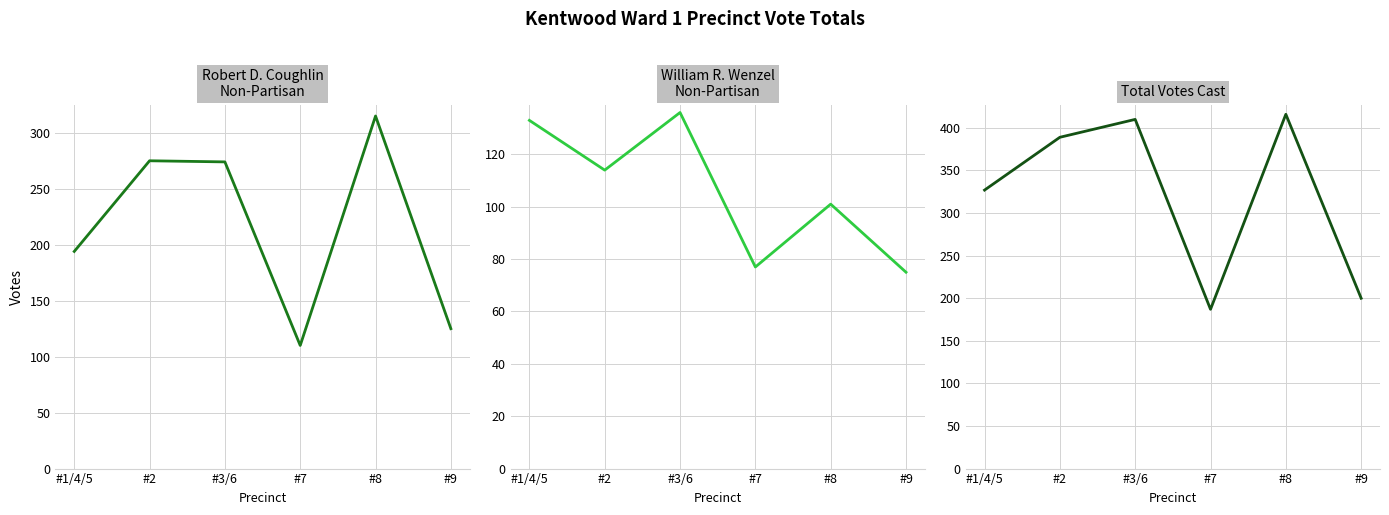

List the series in order of their overall mean, highest first.

Total Votes Cast, Robert D. Coughlin Non-Partisan, William R. Wenzel Non-Partisan